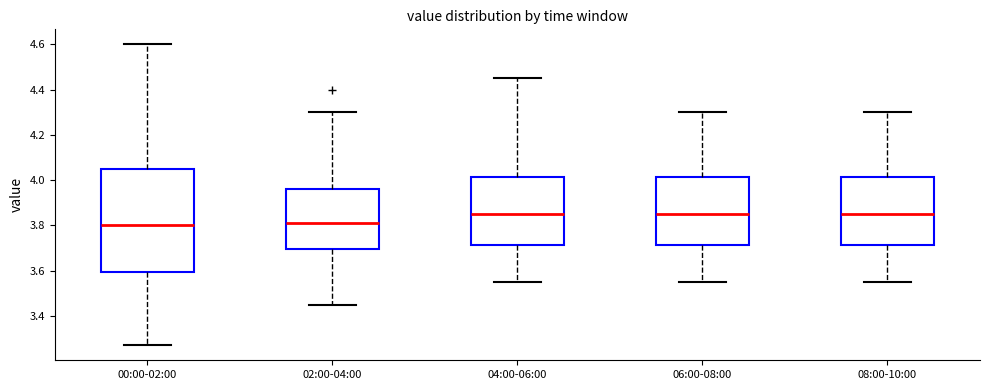

Where does the median line of the box for 04:00-06:00 sit on the y-axis? The values are not printed on the chart, so give them approximately, as read against the axis.

3.86